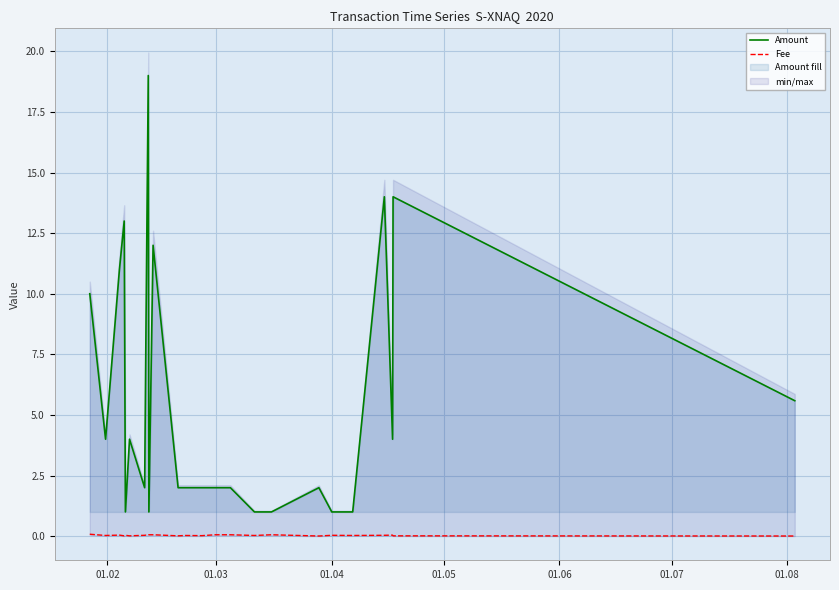

True or false: Fee and Amount intersect in this chart.

False